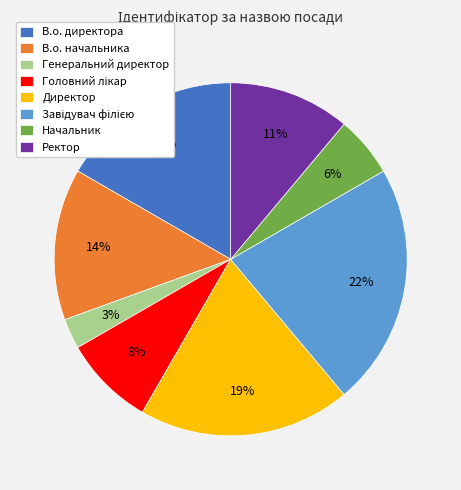

Is there any slice that represents more than half of the pie?

No